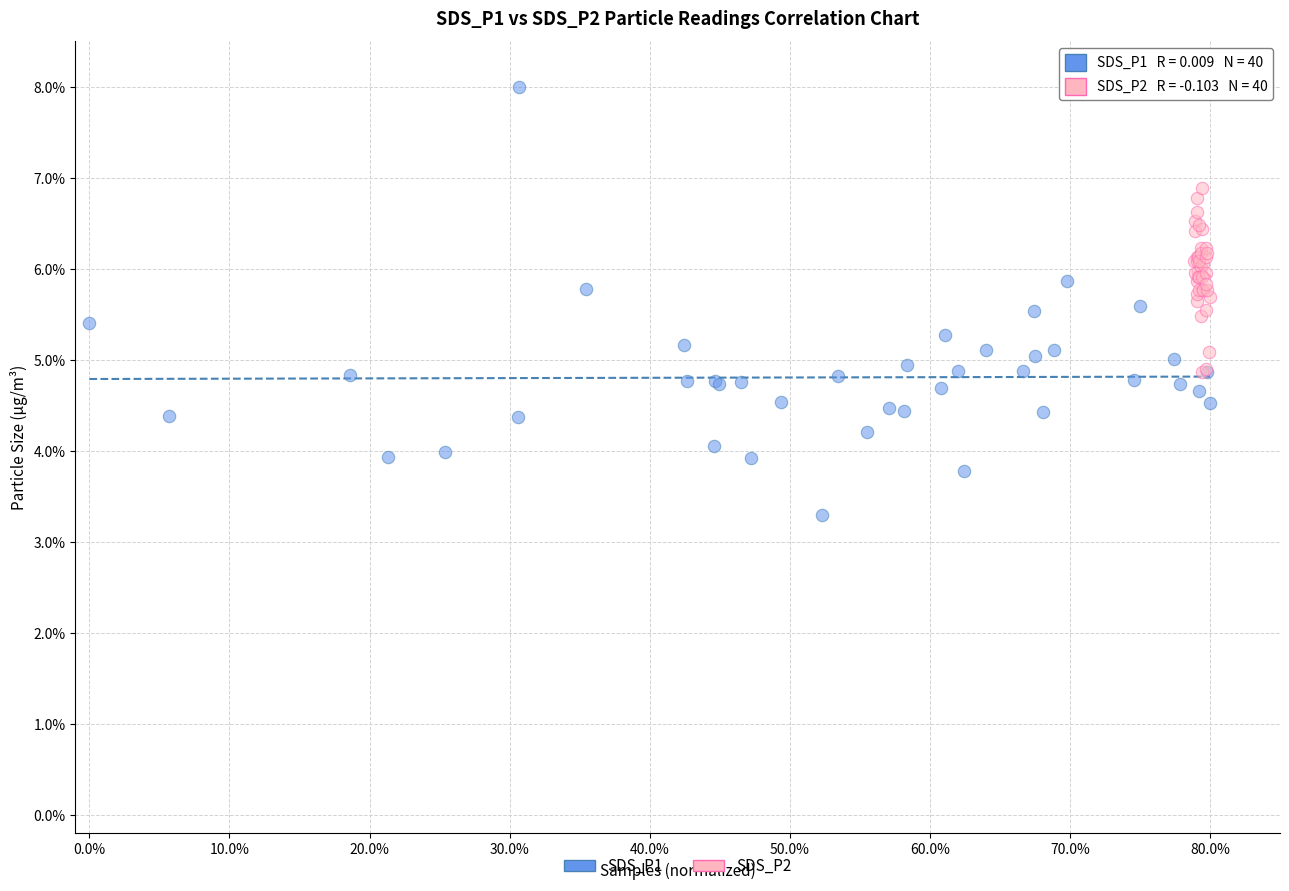

Which series reaches the minimum Y coordinate?

SDS_P1